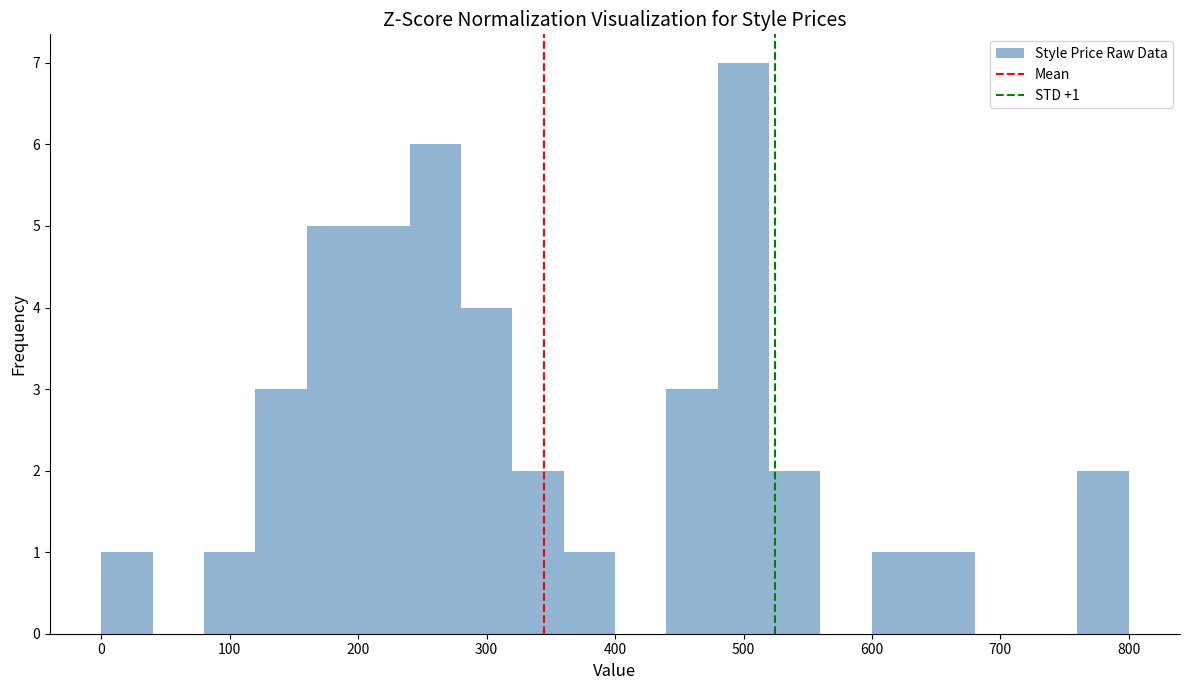

Read against the x-axis, roughly where is the centre of the tallest bar?

500